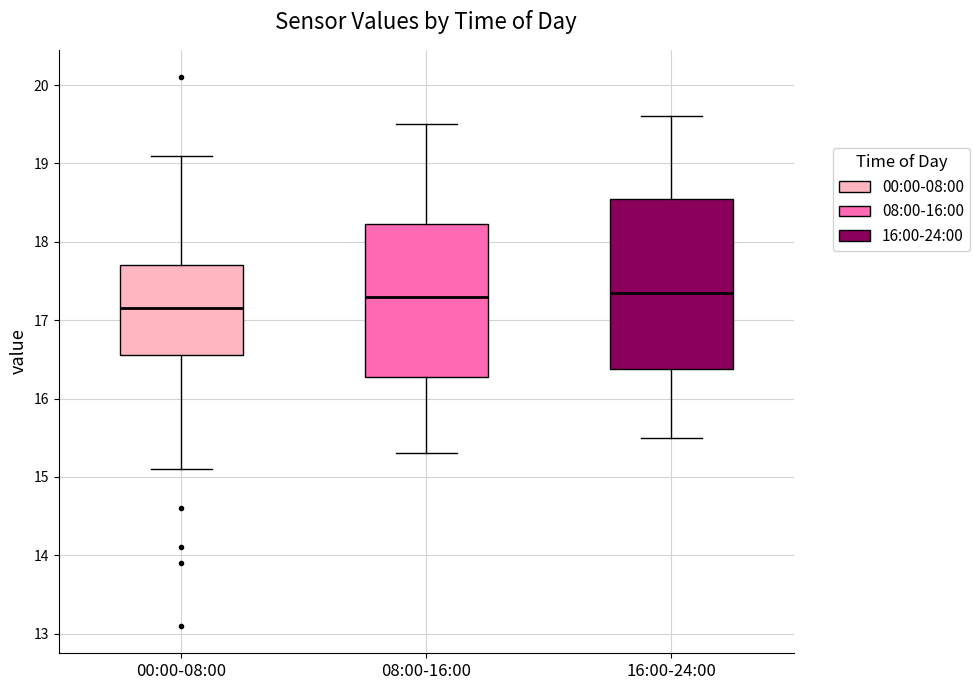

Which box is the tallest, from its lower edge to its upper edge?

16:00-24:00